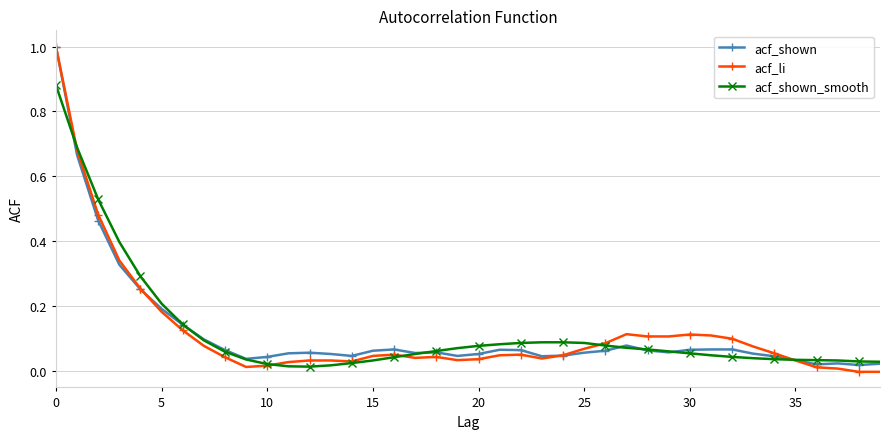

What is the maximum value shown in the chart?

1.0